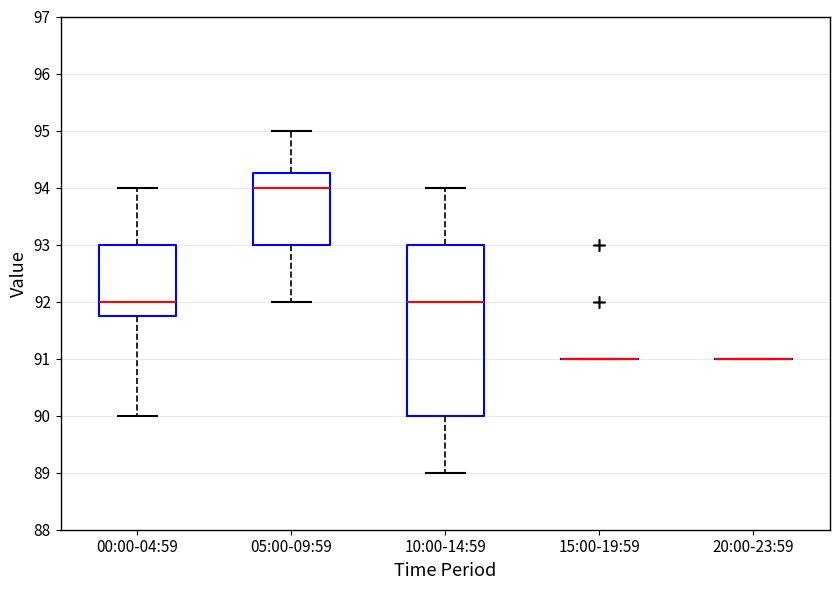

Where is the lower edge of the box for 05:00-09:59 on the y-axis? The values are not printed on the chart, so give them approximately, as read against the axis.

93.0